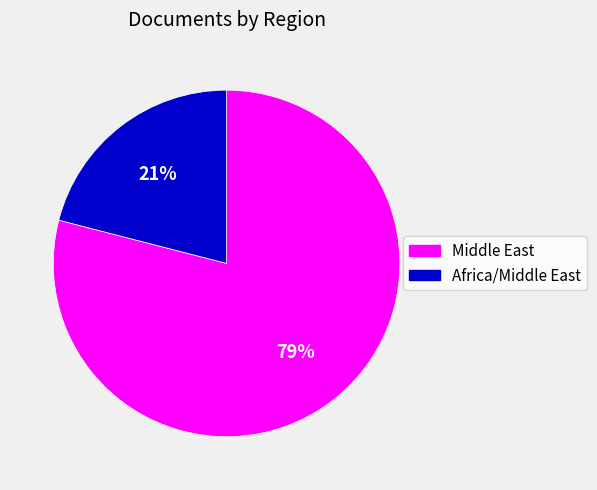

To the nearest percent, what percentage of the pie is Middle East?

79%